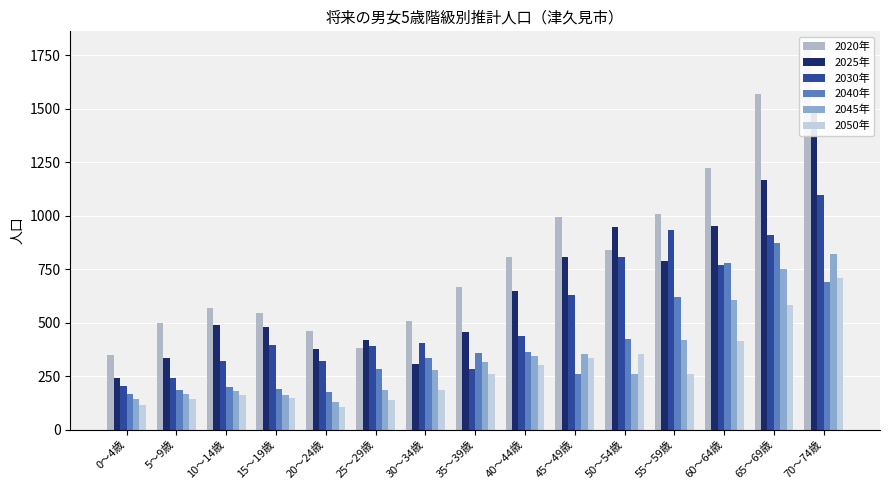

What is the value of the 2025年 bar at the 14th from the left?

1166